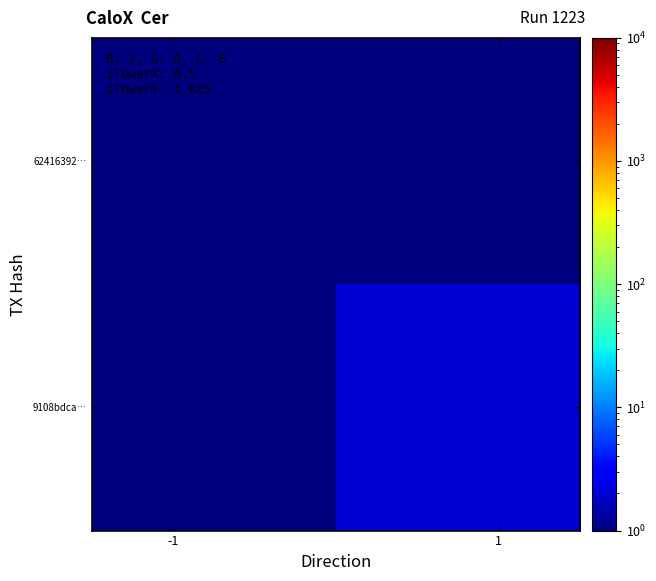

Reading left to right, what are all the values shown in this chart?

62416392…: 1.0	0.5
9108bdca…: 0.5	2.0